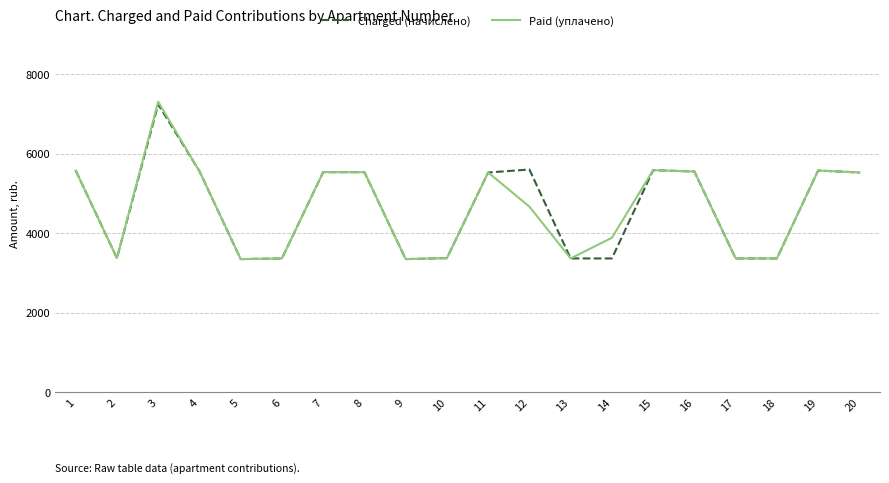

Where is the first local maximum for Charged (начислено)?

3